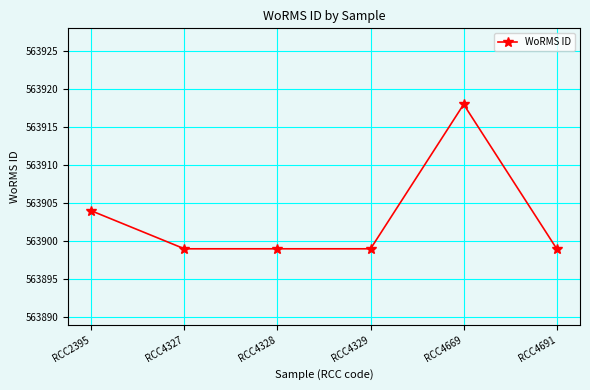

Where is the data nearest to the value 563908?

RCC2395